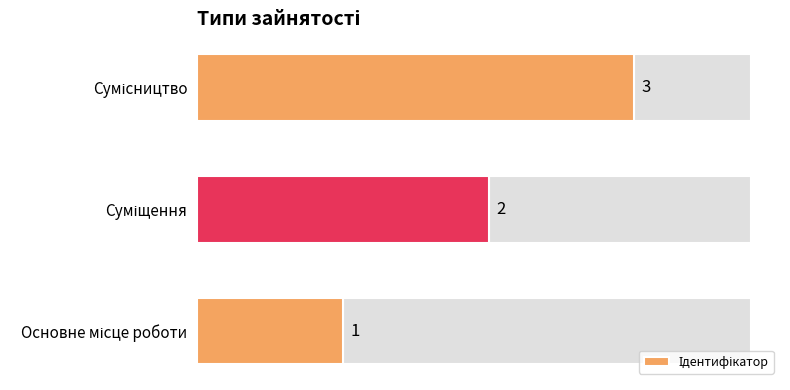

Does the chart contain stacked bars?

No